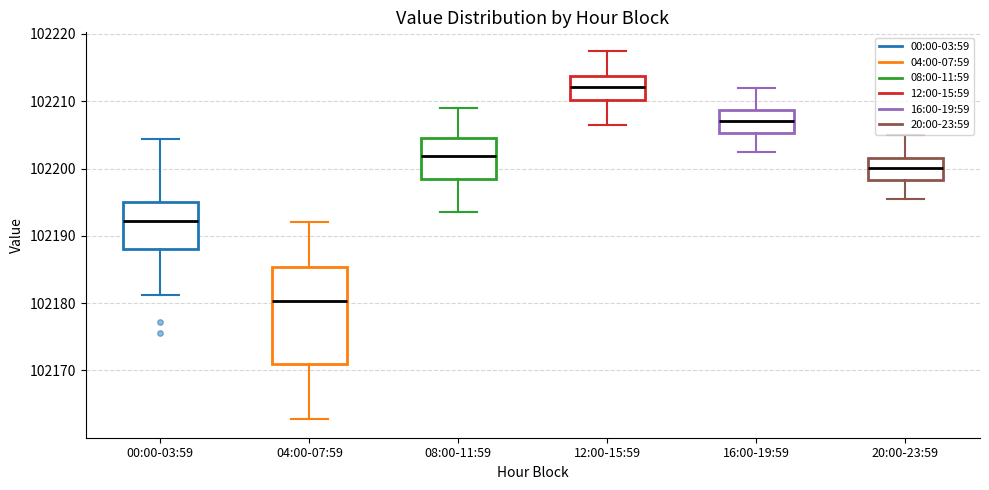

Reading left to right, transcribe this box plot: for each box, give where its median line is, the range the box spans, and where its two whiskers end, as read against the y-axis. The values are not printed on the chart, so give them approximately, as read against the axis.

00:00-03:59: median 102192, box 102188 to 102195, whiskers 102181 to 102204
04:00-07:59: median 102180, box 102171 to 102185, whiskers 102163 to 102192
08:00-11:59: median 102202, box 102198 to 102205, whiskers 102194 to 102209
12:00-15:59: median 102212, box 102210 to 102214, whiskers 102207 to 102218
16:00-19:59: median 102207, box 102205 to 102209, whiskers 102203 to 102212
20:00-23:59: median 102200, box 102198 to 102202, whiskers 102196 to 102205